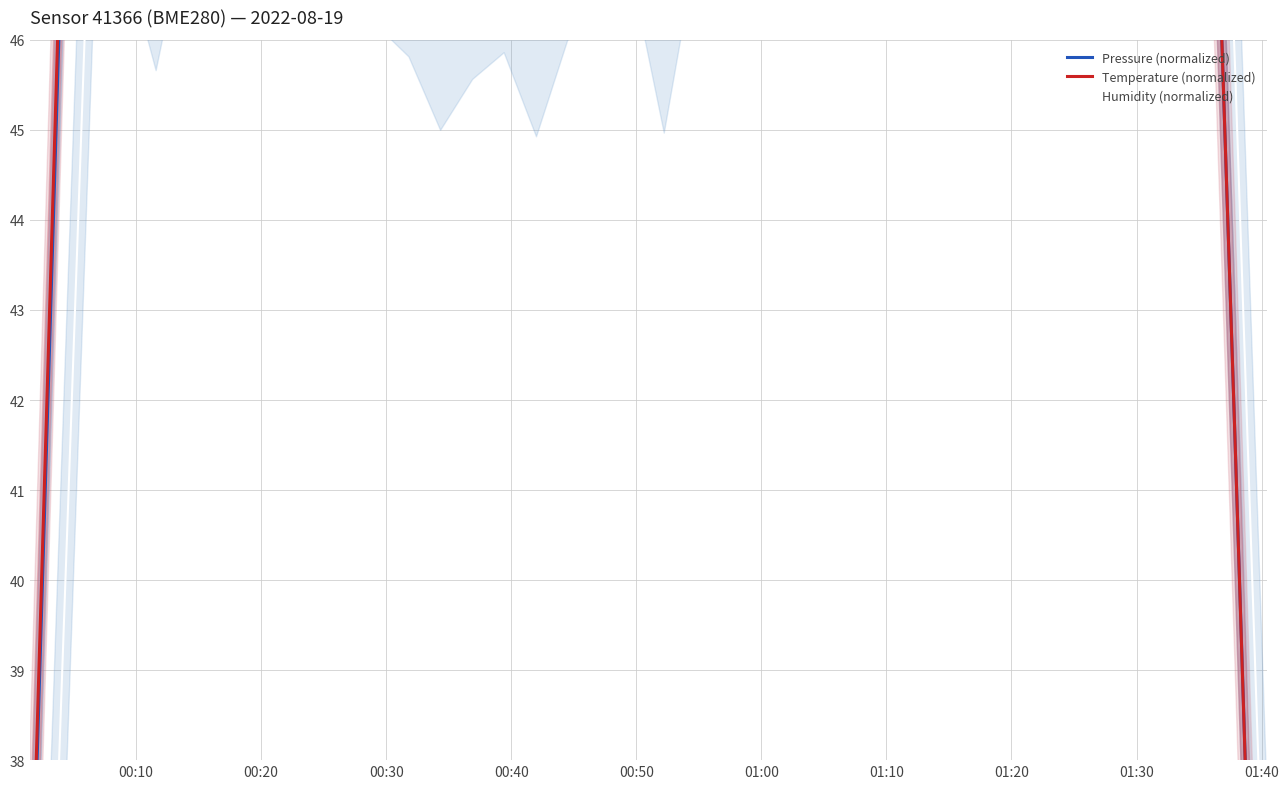

True or false: Humidity (normalized) has more than 0 interior local peaks.

True